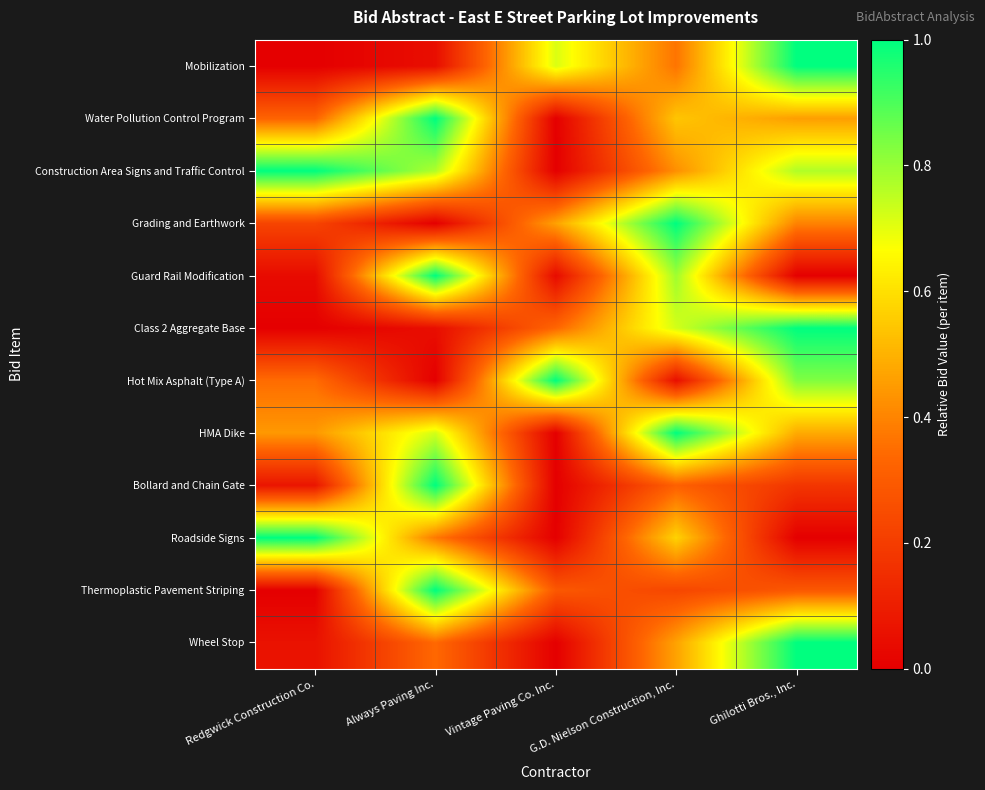

At how many categories does at least one series exceed 0?

5